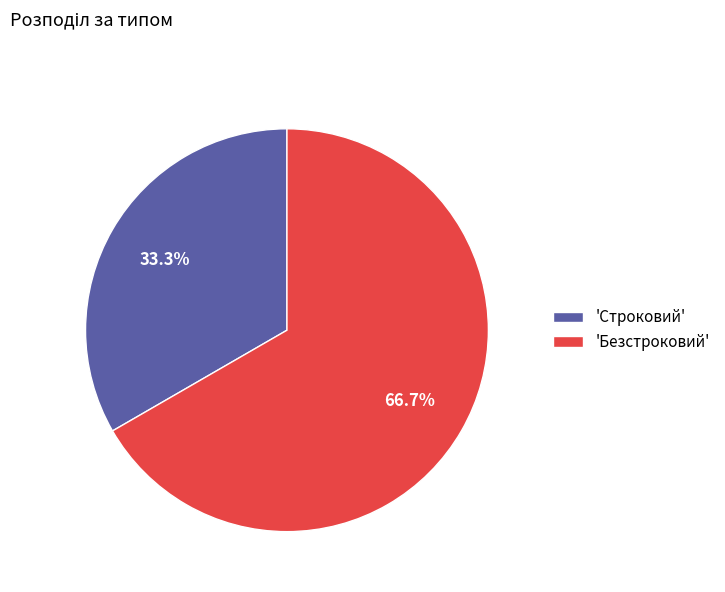

What percentage is NOT represented by 'Строковий'?

66.7%